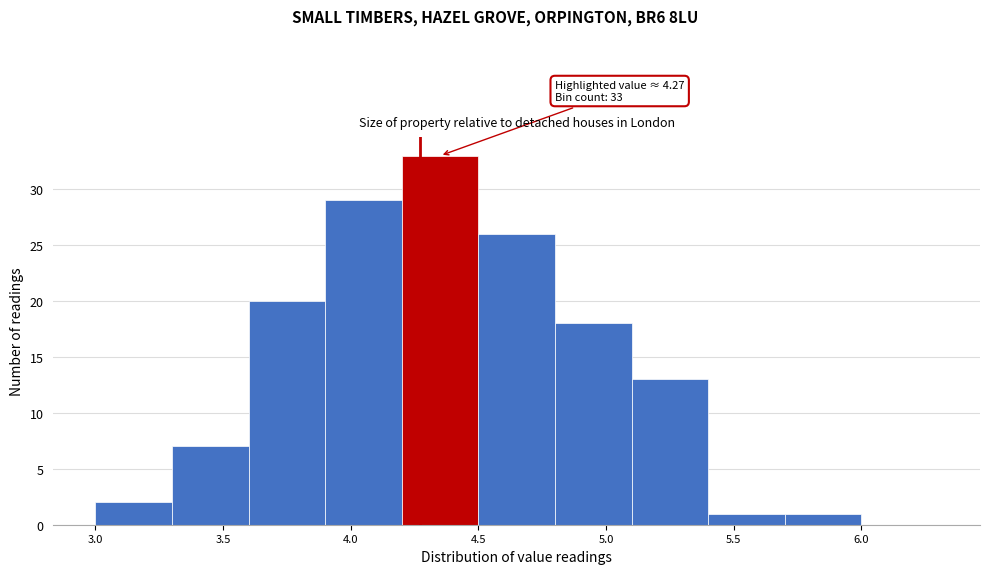

Which range on the x-axis has the tallest bar?

4.2 to 4.5